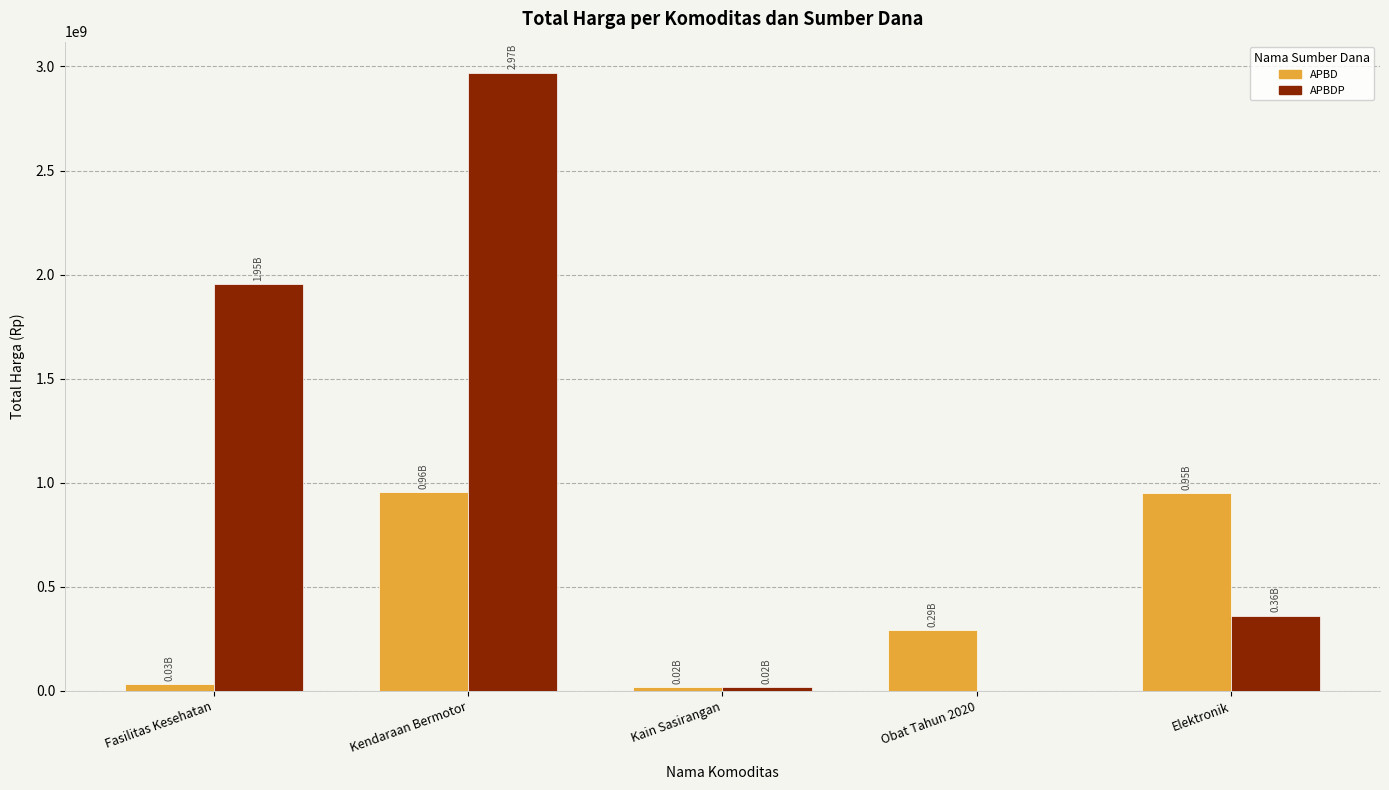

Where is APBDP nearest to the value 1485281000?

Fasilitas Kesehatan